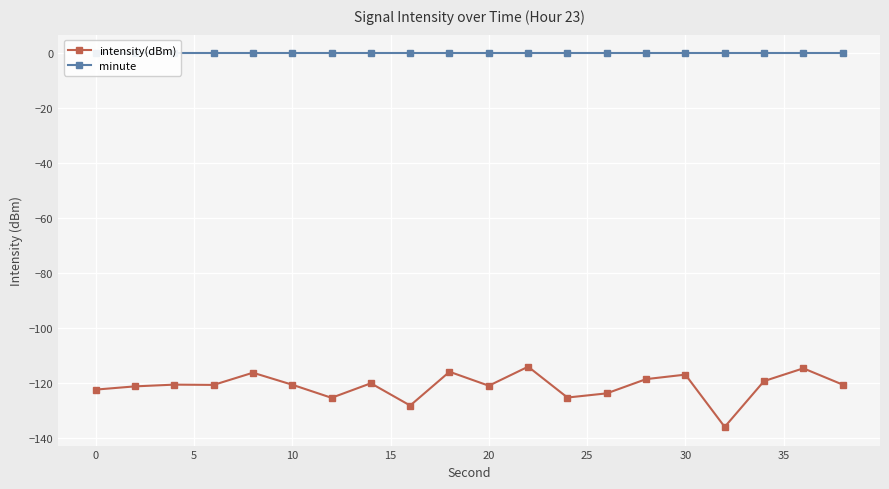

Reading left to right, extract all data points from this chart.

intensity(dBm): -122.5	-121.3	-120.7	-120.8	-116.3	-120.7	-125.5	-120.2	-128.3	-116.0	-121.1	-114.1	-125.4	-123.9	-118.7	-117.0	-136.1	-119.4	-114.7	-120.7
minute: 0.0	0.0	0.0	0.0	0.0	0.0	0.0	0.0	0.0	0.0	0.0	0.0	0.0	0.0	0.0	0.0	0.0	0.0	0.0	0.0